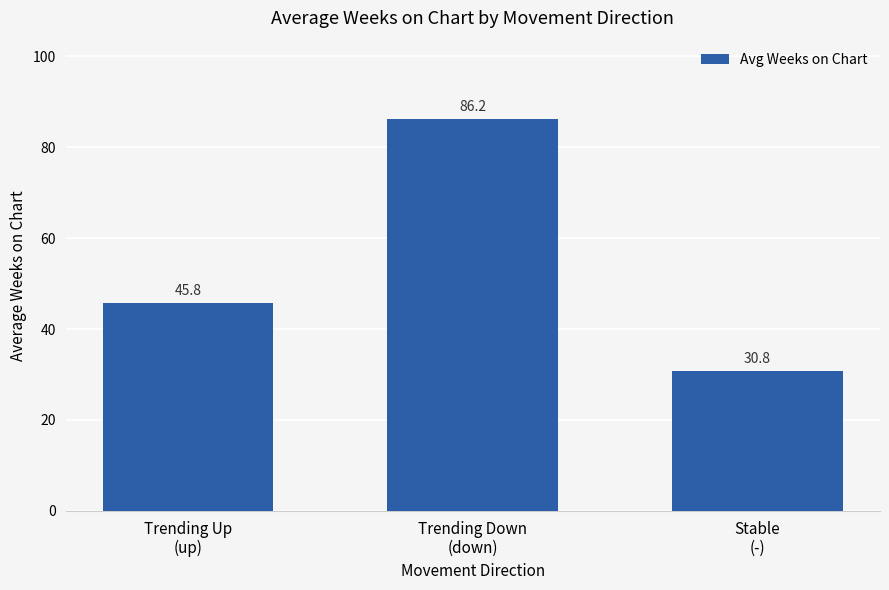

Approximately how many times larger is the value at Stable
(-) compared to Trending Up
(up)?

0.7